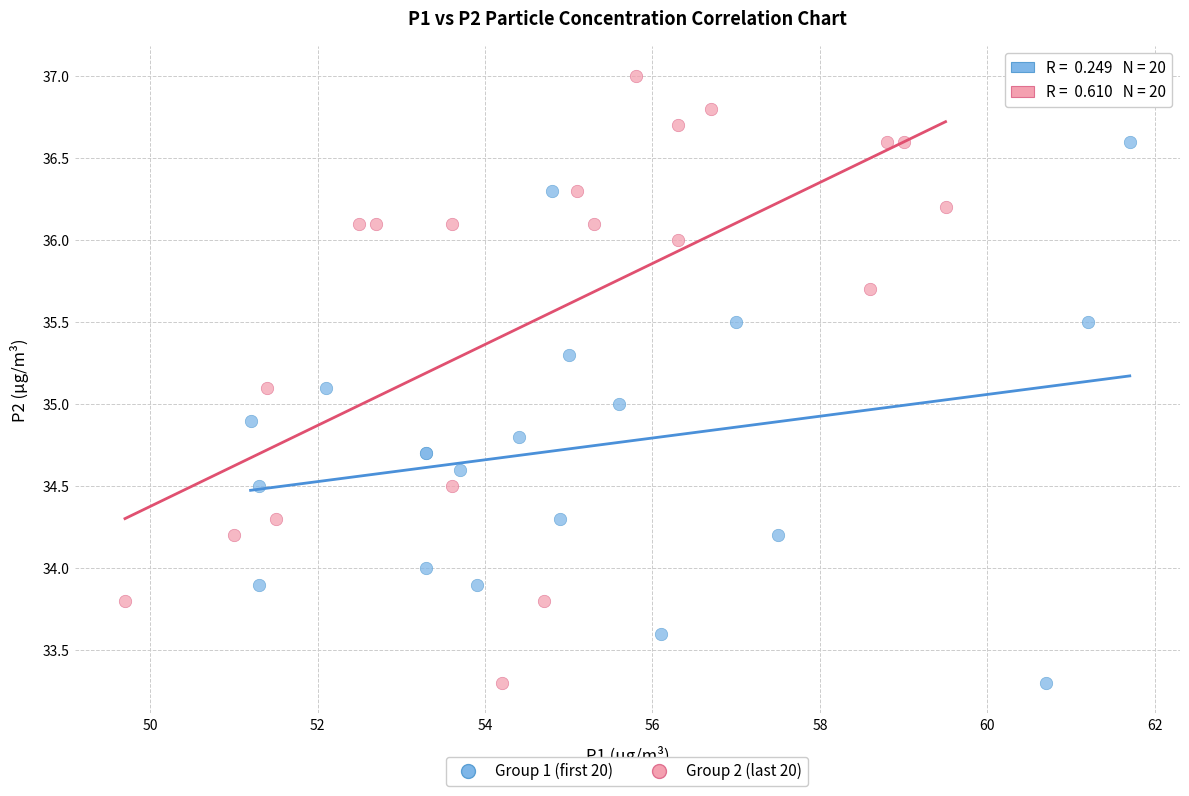

Which series reaches the maximum Y coordinate?

Group 2 (last 20)